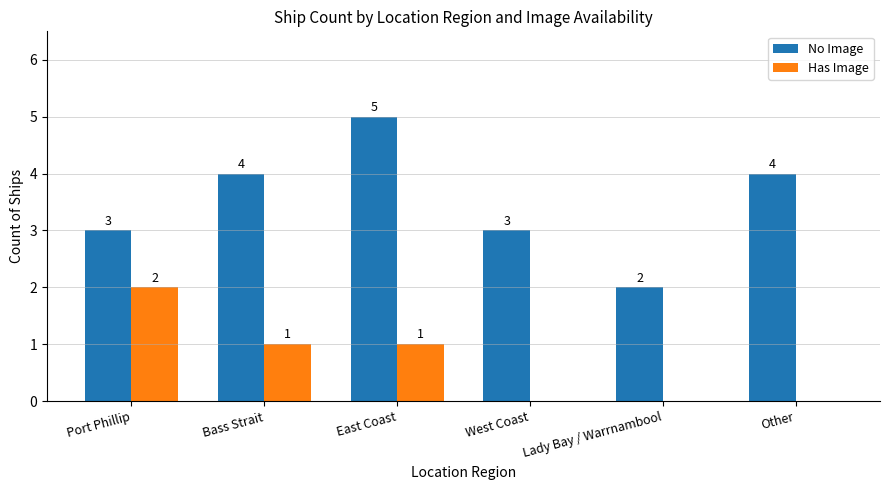

The No Image series shows 8 at East Coast. True or false?

False